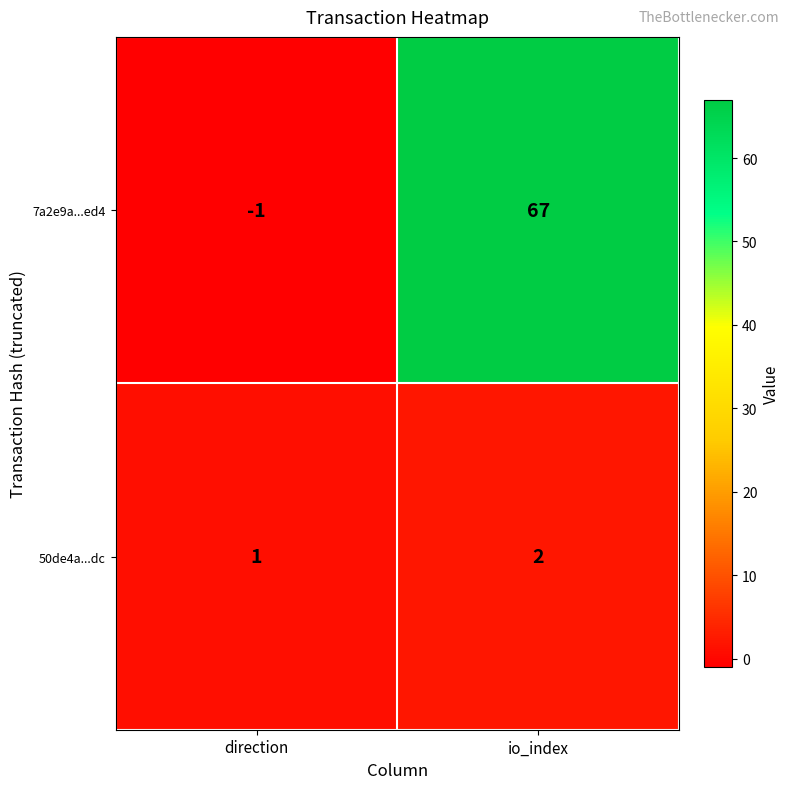

Is the value of 50de4a...dc at direction greater than the value of 7a2e9a...ed4 at io_index?

No